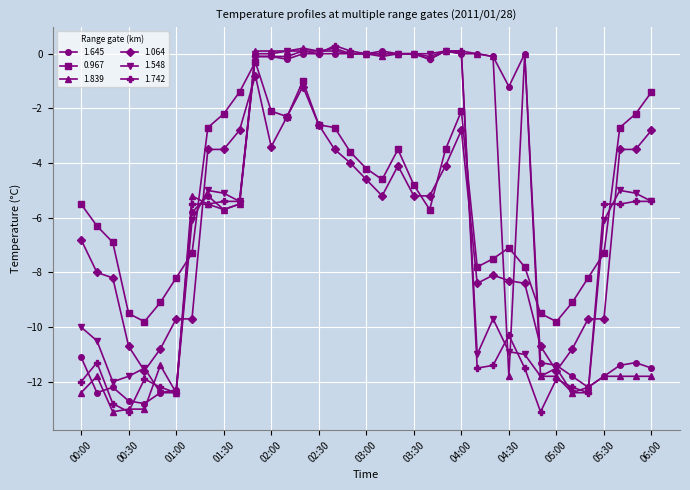

How many intersections are there between 0.967 and 1.742?

6